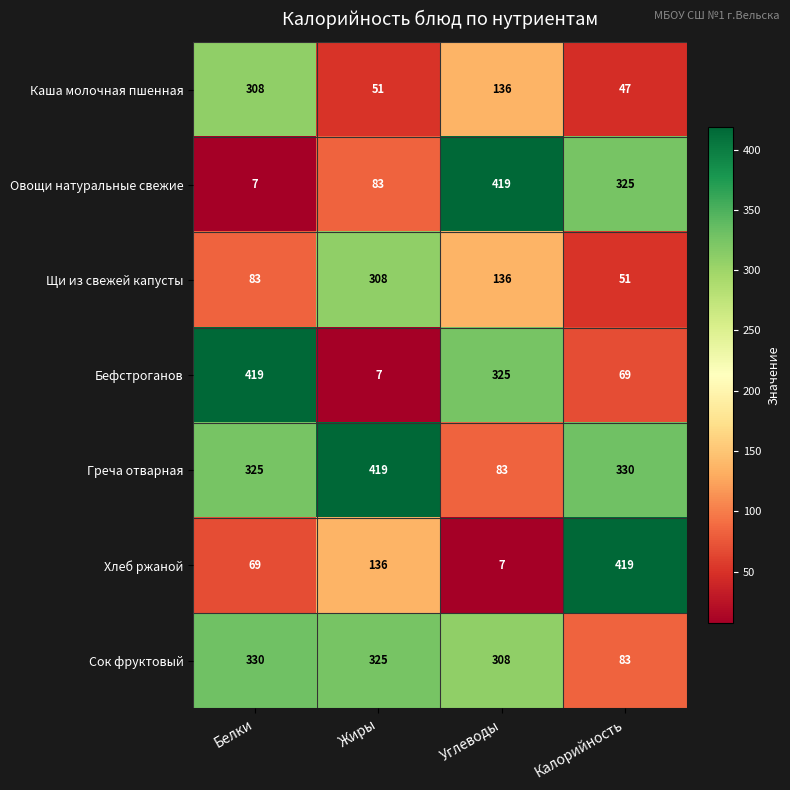

Which category has the lowest value in the Сок фруктовый series?

Калорийность